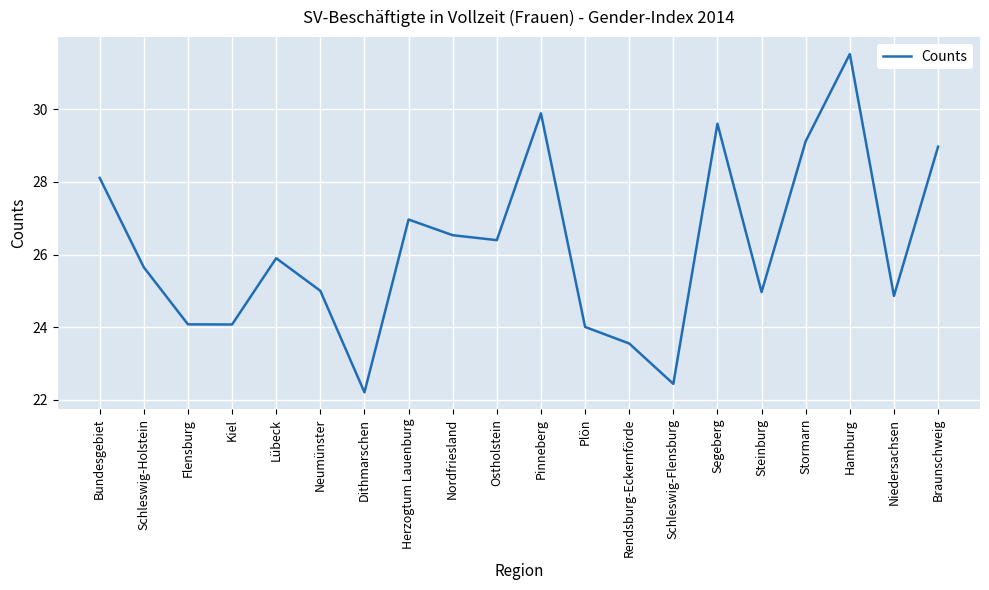

What is the maximum value shown in the chart?

31.5